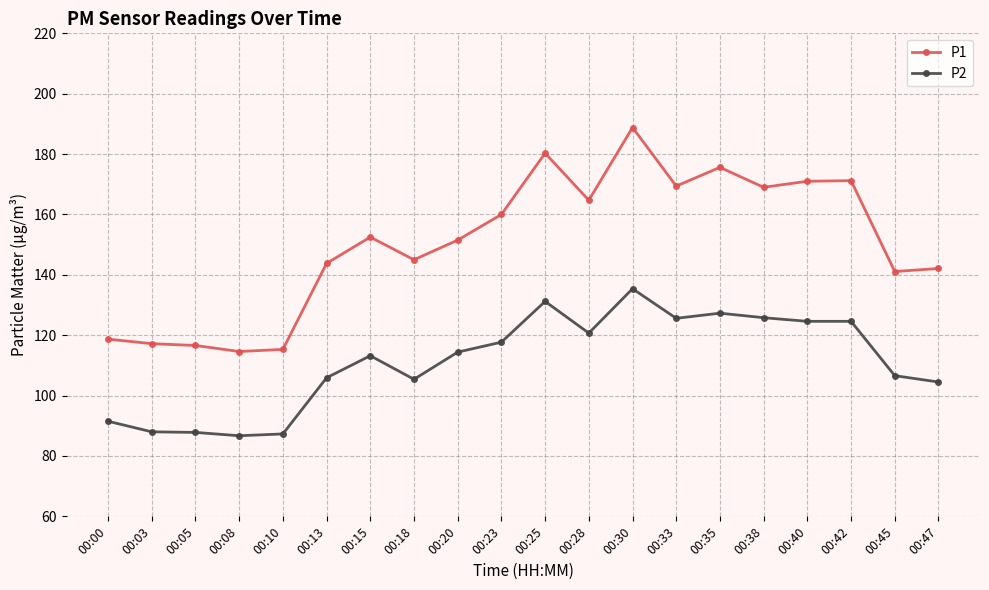

What is the value of the P1 point at the 6th from the left?

143.8